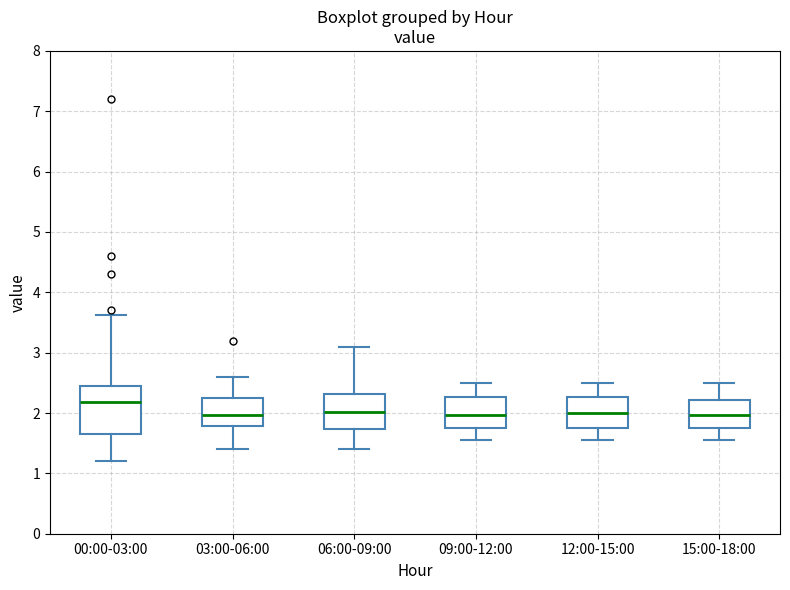

Comparing the boxes themselves (not the whiskers), which one is the tallest?

00:00-03:00